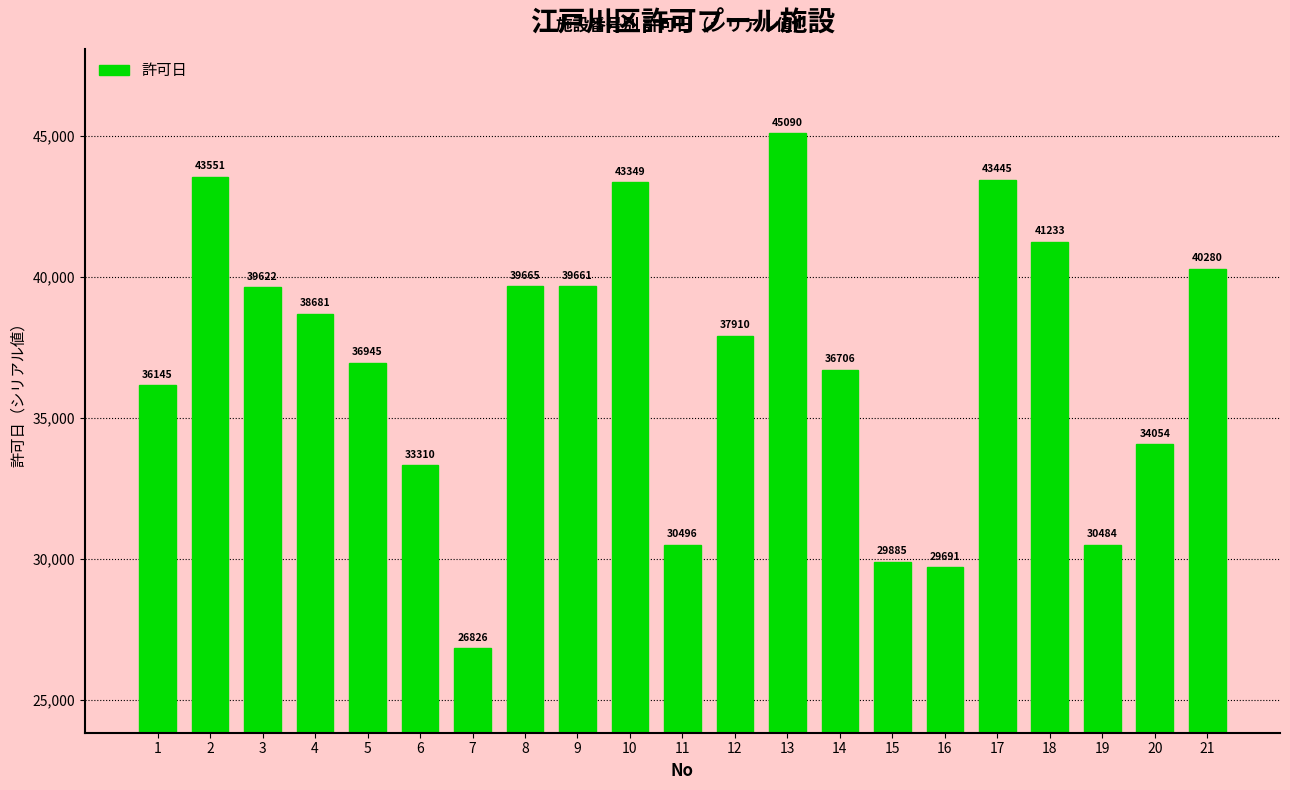

At which category does the chart reach its peak across all series?

13